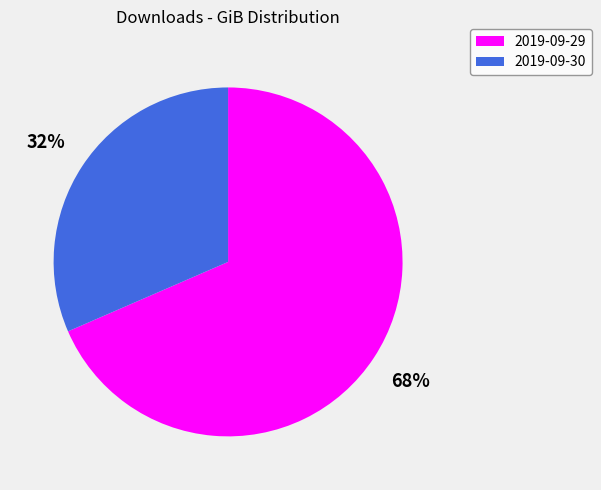

Does any single category account for the majority?

Yes